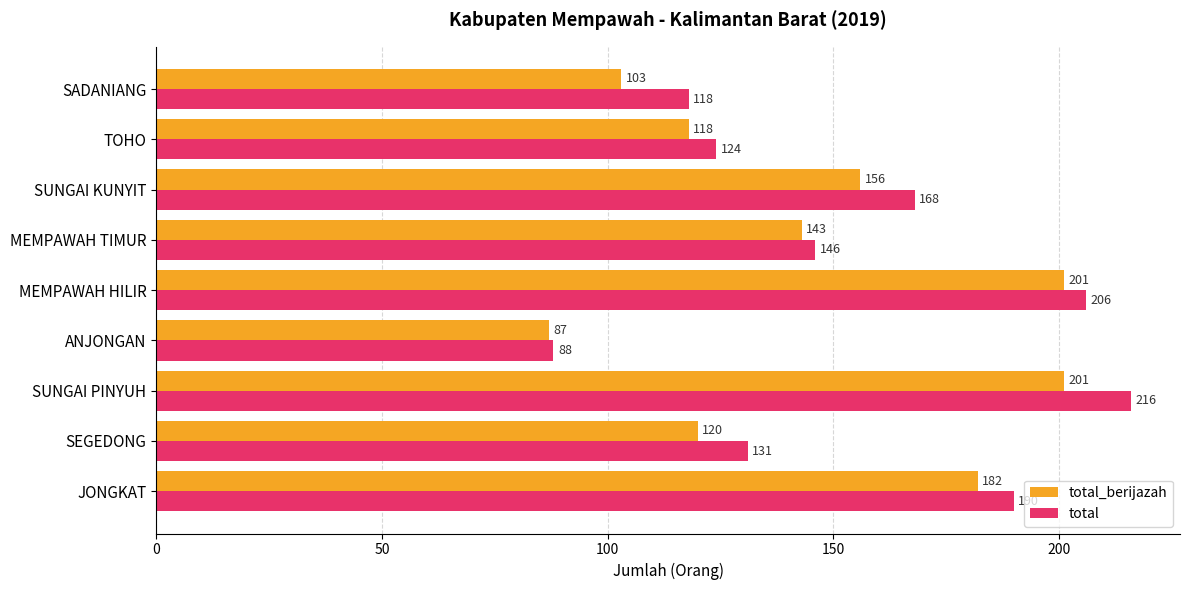

Where is total_berijazah nearest to the value 144?

MEMPAWAH TIMUR